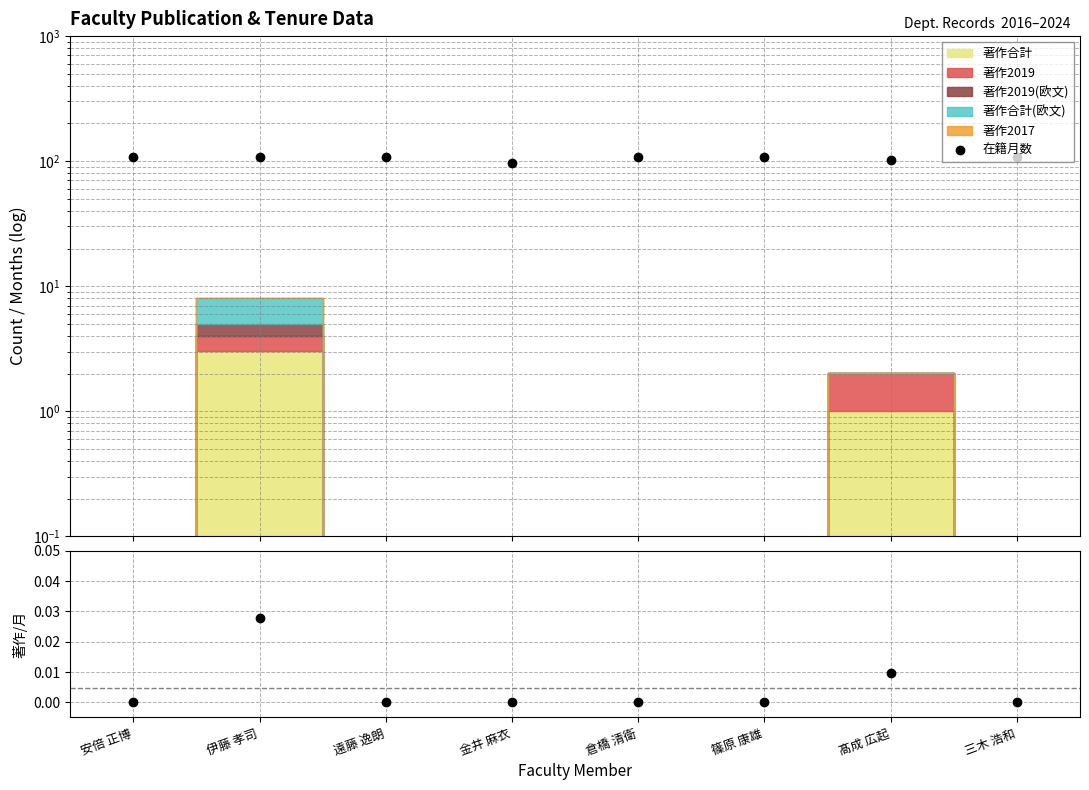

True or false: 在籍月数 and 著作合計/在籍月数 intersect in this chart.

False